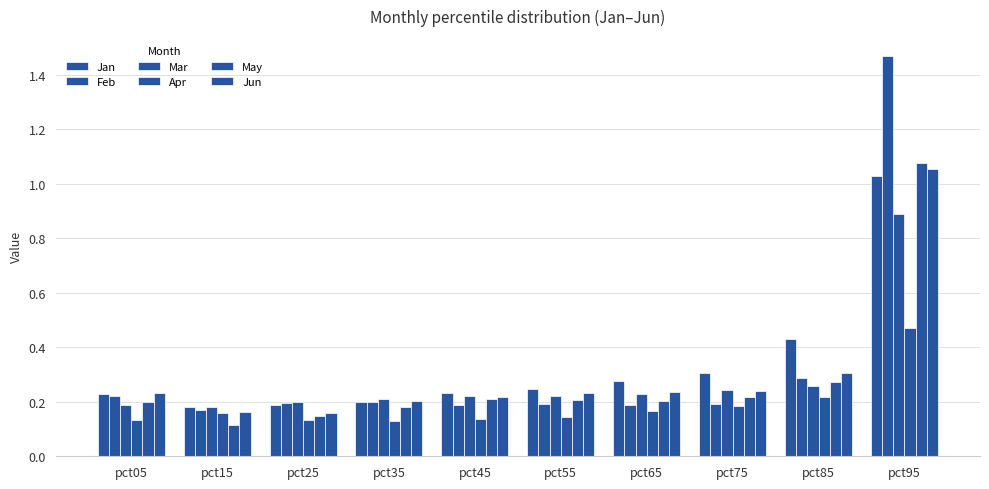

What is the total value across all series at pct25?

1.0